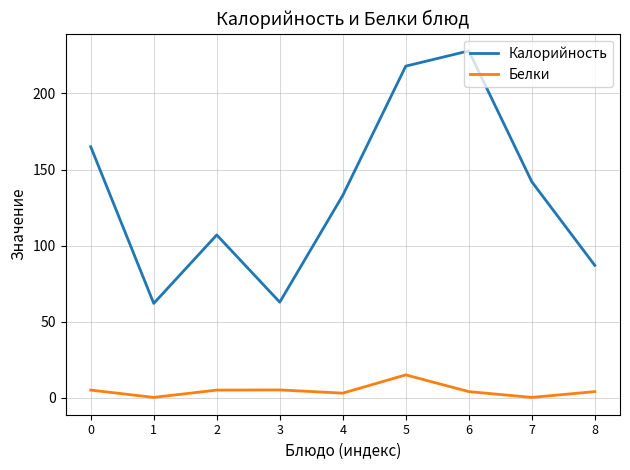

Read the Калорийность value at 2.

107.0